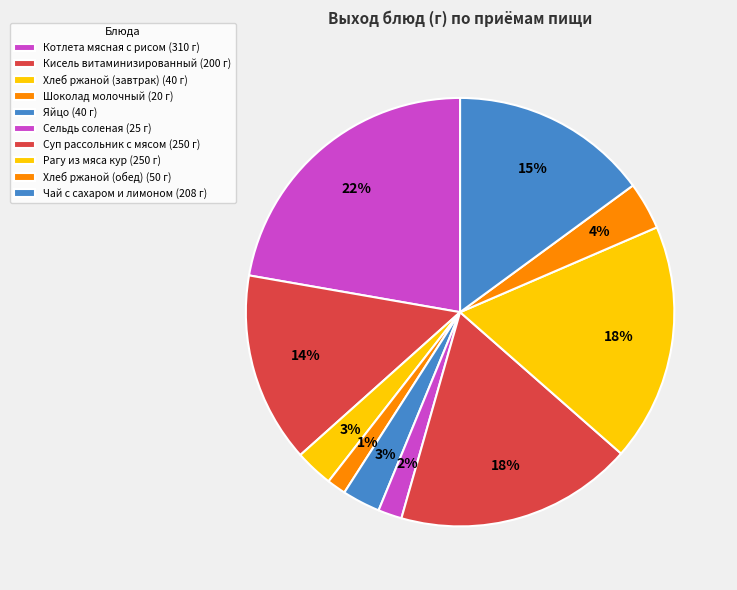

Count the number of slices in the pie.

10